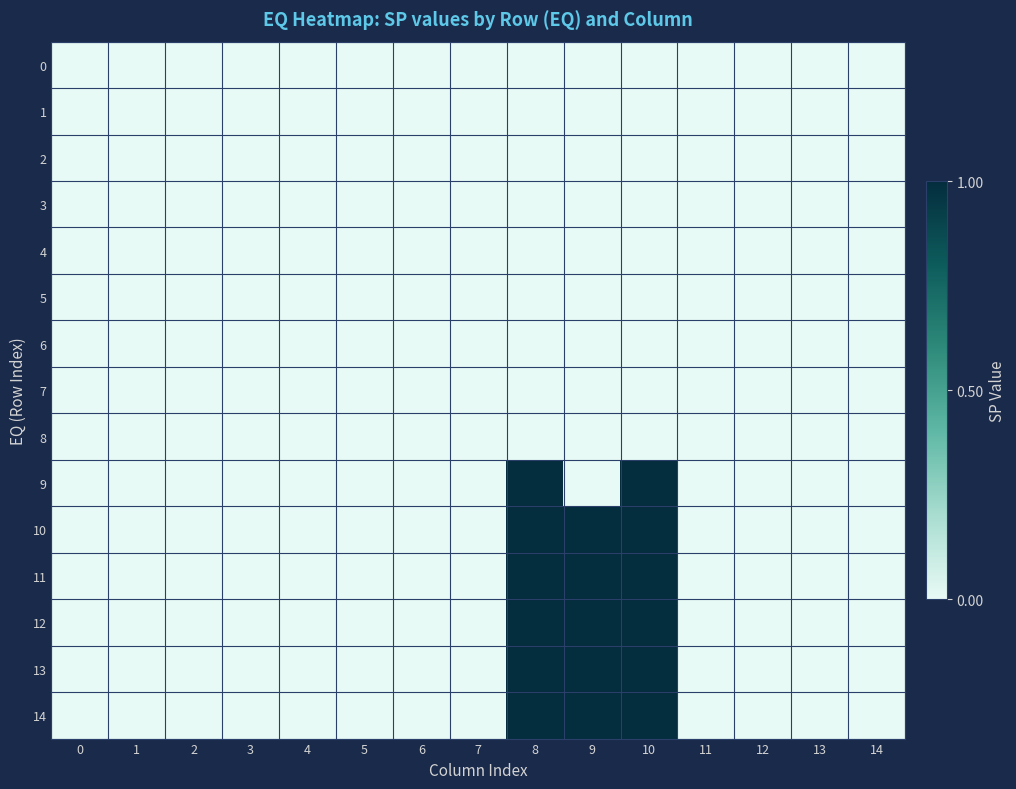

Reading left to right, list all the values displayed in this chart.

0: 0=0	1=0	2=0	3=0	4=0	5=0	6=0	7=0	8=0	9=0	10=0	11=0	12=0	13=0	14=0
1: 0=0	1=0	2=0	3=0	4=0	5=0	6=0	7=0	8=0	9=0	10=0	11=0	12=0	13=0	14=0
2: 0=0	1=0	2=0	3=0	4=0	5=0	6=0	7=0	8=0	9=0	10=0	11=0	12=0	13=0	14=0
3: 0=0	1=0	2=0	3=0	4=0	5=0	6=0	7=0	8=0	9=0	10=0	11=0	12=0	13=0	14=0
4: 0=0	1=0	2=0	3=0	4=0	5=0	6=0	7=0	8=0	9=0	10=0	11=0	12=0	13=0	14=0
5: 0=0	1=0	2=0	3=0	4=0	5=0	6=0	7=0	8=0	9=0	10=0	11=0	12=0	13=0	14=0
6: 0=0	1=0	2=0	3=0	4=0	5=0	6=0	7=0	8=0	9=0	10=0	11=0	12=0	13=0	14=0
7: 0=0	1=0	2=0	3=0	4=0	5=0	6=0	7=0	8=0	9=0	10=0	11=0	12=0	13=0	14=0
8: 0=0	1=0	2=0	3=0	4=0	5=0	6=0	7=0	8=0	9=0	10=0	11=0	12=0	13=0	14=0
9: 0=0	1=0	2=0	3=0	4=0	5=0	6=0	7=0	8=1	9=0	10=1	11=0	12=0	13=0	14=0
10: 0=0	1=0	2=0	3=0	4=0	5=0	6=0	7=0	8=1	9=1	10=1	11=0	12=0	13=0	14=0
11: 0=0	1=0	2=0	3=0	4=0	5=0	6=0	7=0	8=1	9=1	10=1	11=0	12=0	13=0	14=0
12: 0=0	1=0	2=0	3=0	4=0	5=0	6=0	7=0	8=1	9=1	10=1	11=0	12=0	13=0	14=0
13: 0=0	1=0	2=0	3=0	4=0	5=0	6=0	7=0	8=1	9=1	10=1	11=0	12=0	13=0	14=0
14: 0=0	1=0	2=0	3=0	4=0	5=0	6=0	7=0	8=1	9=1	10=1	11=0	12=0	13=0	14=0